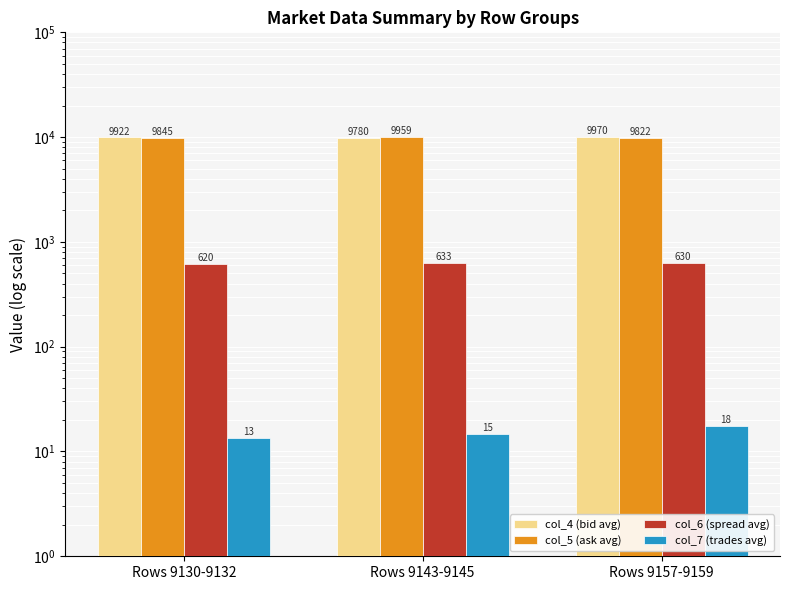

Which category has the highest value across all series?

Rows 9157-9159